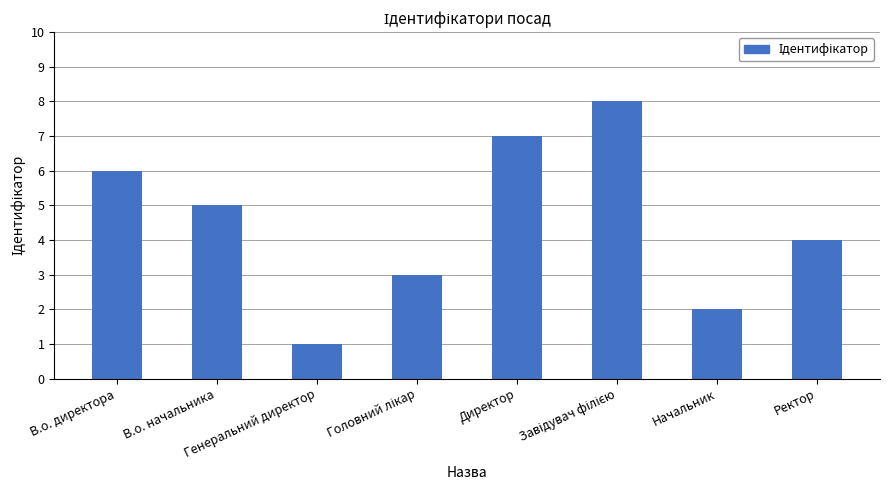

Are the bars horizontal?

No